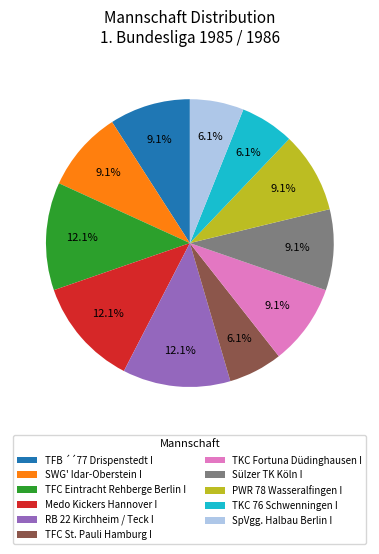

Approximately how many times larger is the value at SpVgg. Halbau Berlin I compared to Sülzer TK Köln I?

0.7